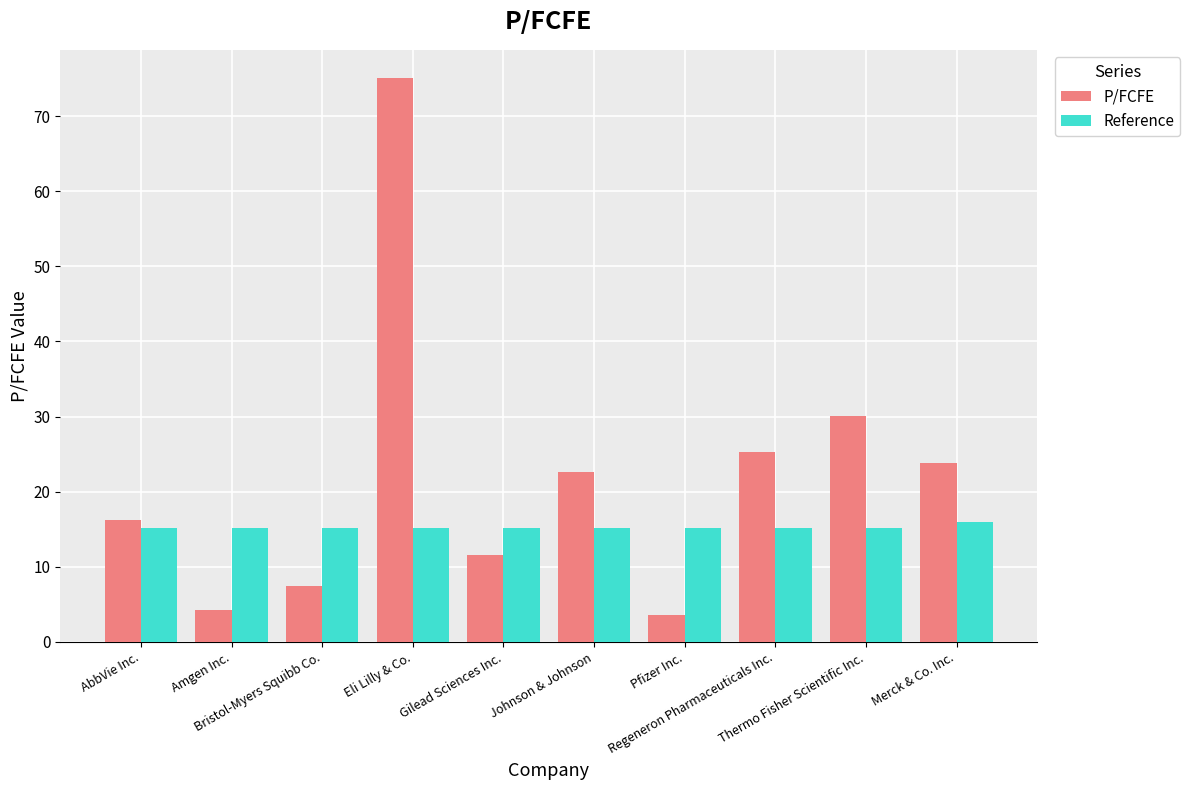

Reading left to right, transcribe all the data shown in this chart.

P/FCFE: AbbVie Inc.=16.3	Amgen Inc.=4.3	Bristol-Myers Squibb Co.=7.5	Eli Lilly & Co.=75.1	Gilead Sciences Inc.=11.5	Johnson & Johnson=22.6	Pfizer Inc.=3.5	Regeneron Pharmaceuticals Inc.=25.3	Thermo Fisher Scientific Inc.=30.1	Merck & Co. Inc.=23.8
Reference: AbbVie Inc.=15.1	Amgen Inc.=15.1	Bristol-Myers Squibb Co.=15.1	Eli Lilly & Co.=15.1	Gilead Sciences Inc.=15.1	Johnson & Johnson=15.1	Pfizer Inc.=15.1	Regeneron Pharmaceuticals Inc.=15.1	Thermo Fisher Scientific Inc.=15.1	Merck & Co. Inc.=15.9